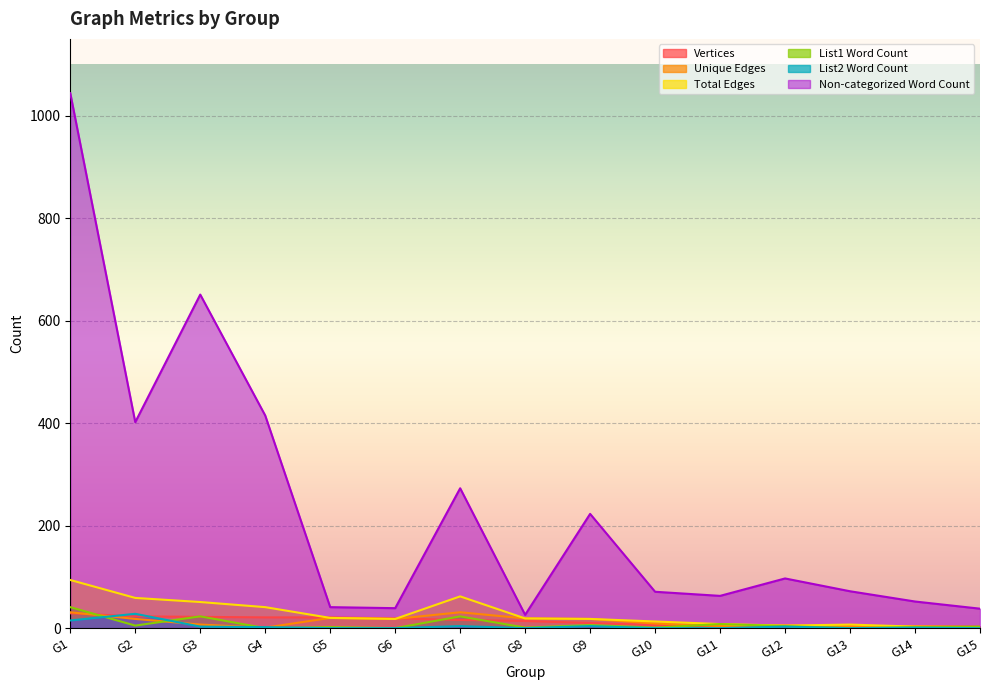

Reading right to left, transcribe all the data shown in this chart.

Vertices: 3	4	4	5	5	6	10	14	16	19	21	21	22	23	29
Unique Edges: 2	3	3	5	4	9	18	19	31	18	20	1	7	18	31
Total Edges: 2	3	7	5	8	13	18	19	62	18	20	41	51	59	94
List1 Word Count: 3	2	0	4	8	1	6	1	23	0	2	0	23	5	41
List2 Word Count: 0	1	0	3	0	0	4	0	4	0	0	2	3	28	15
Non-categorized Word Count: 38	52	72	97	63	71	223	26	273	39	41	415	651	402	1044